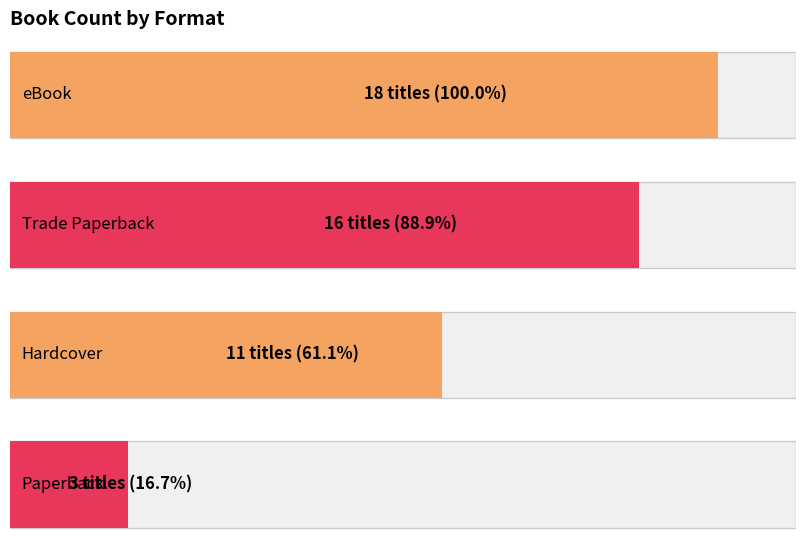

How many categories are shown in the chart?

4